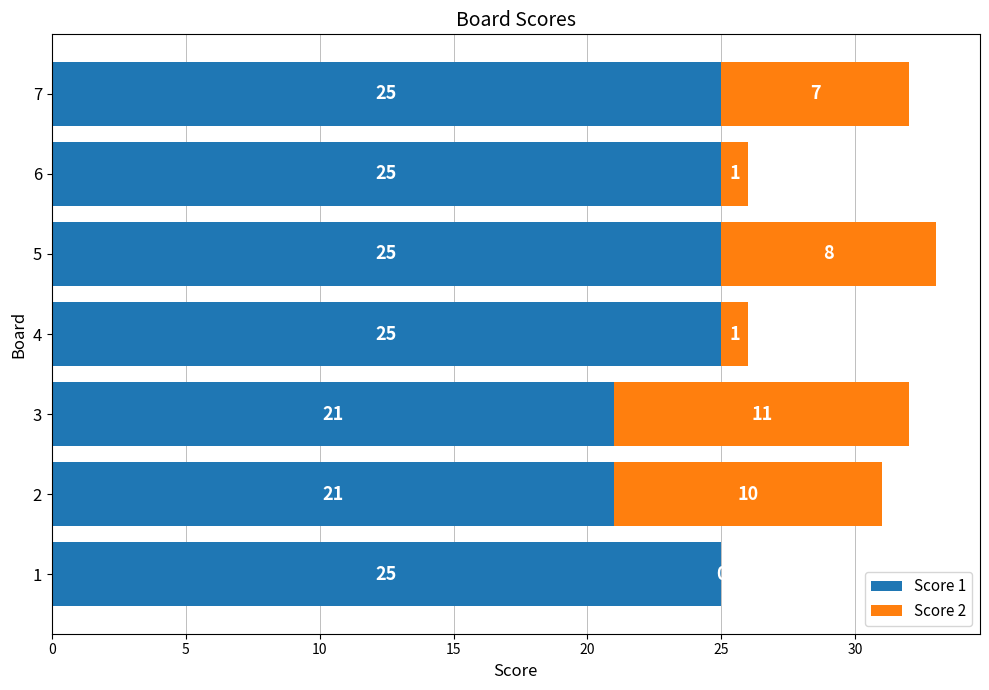

How many Score 1 values are between 21 and 25?

7